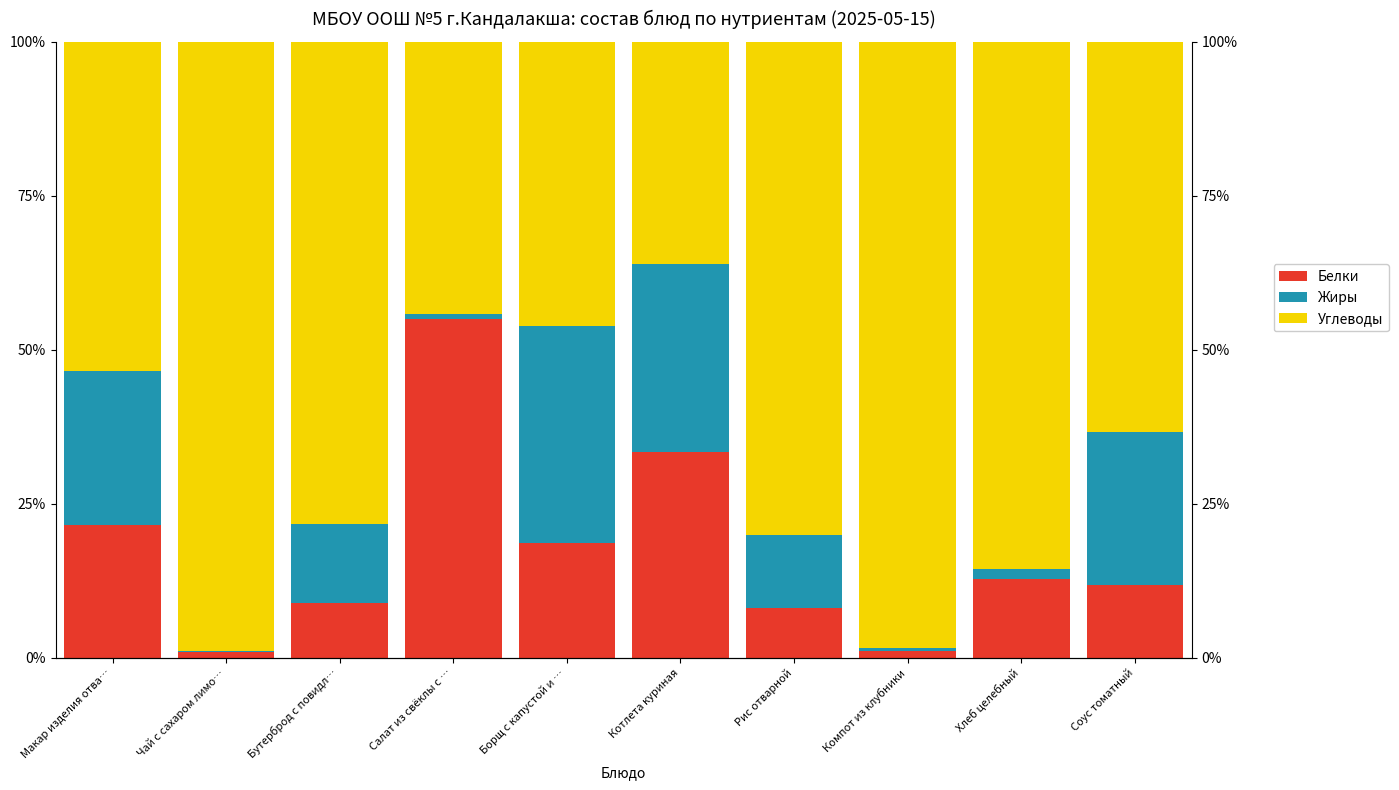

What is the smallest value displayed?

0.1